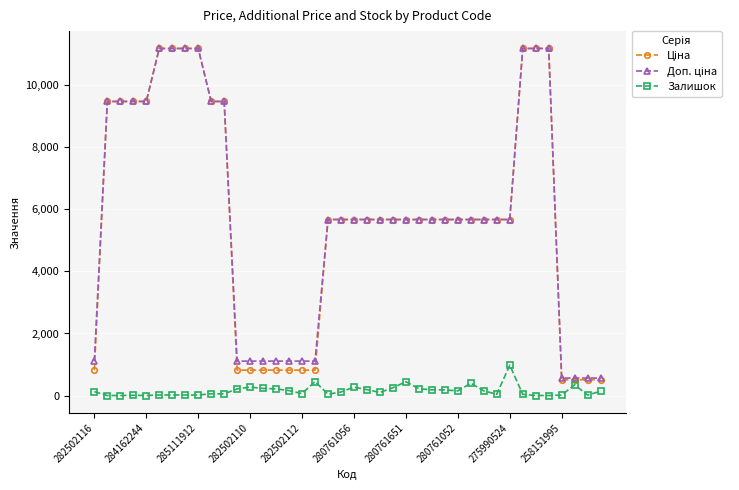

True or false: Залишок has more than 0 interior local peaks.

True